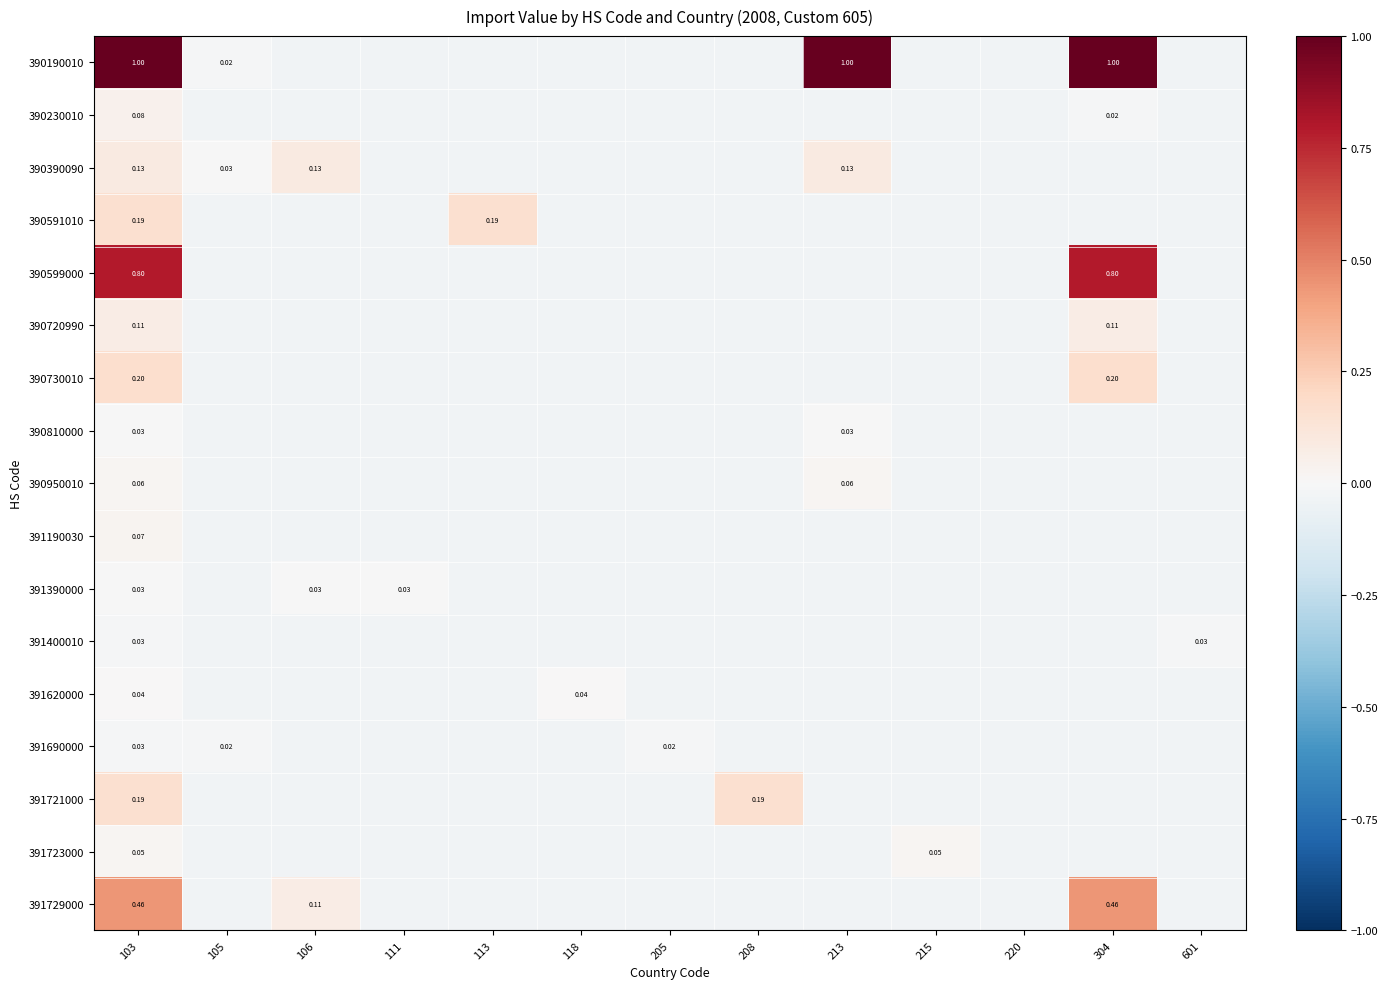

What is the greatest value displayed?

1.0